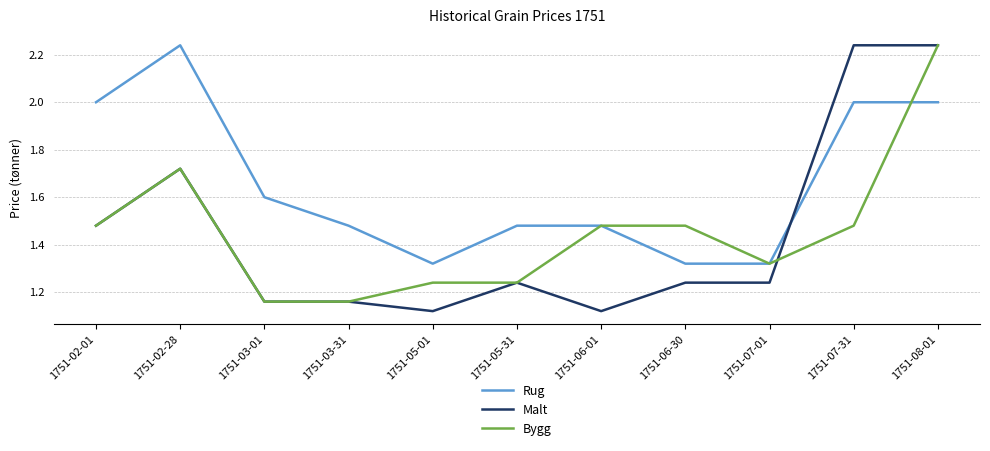

Between 1751-05-31 and 1751-07-31, which series saw the biggest shift?

Malt